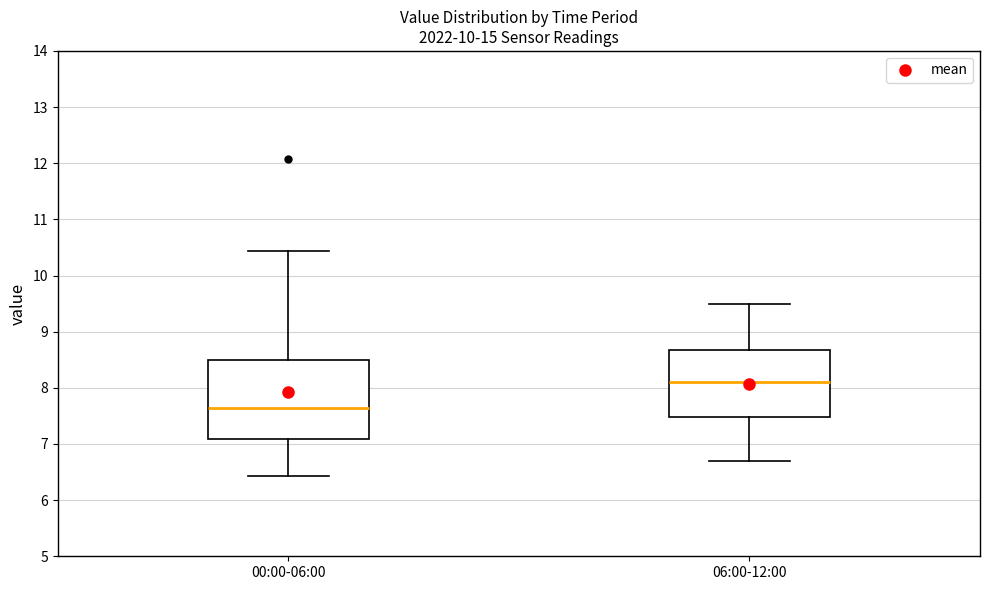

Where does the lower whisker of the box for 06:00-12:00 end on the y-axis? The values are not printed on the chart, so give them approximately, as read against the axis.

6.7